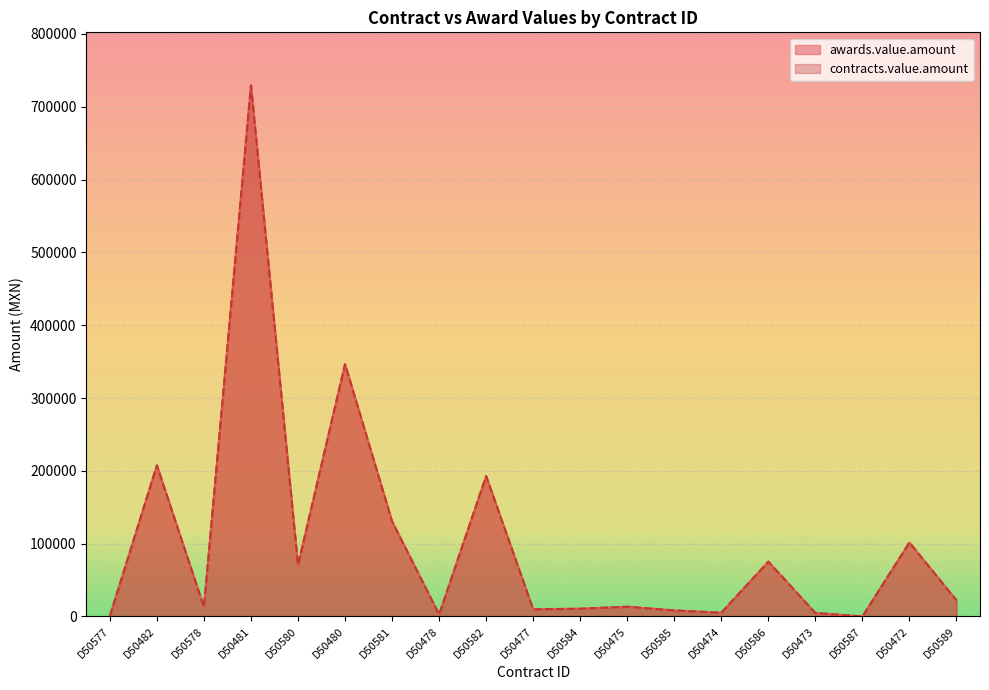

Which has a higher value, D50472 or D50587?

D50472